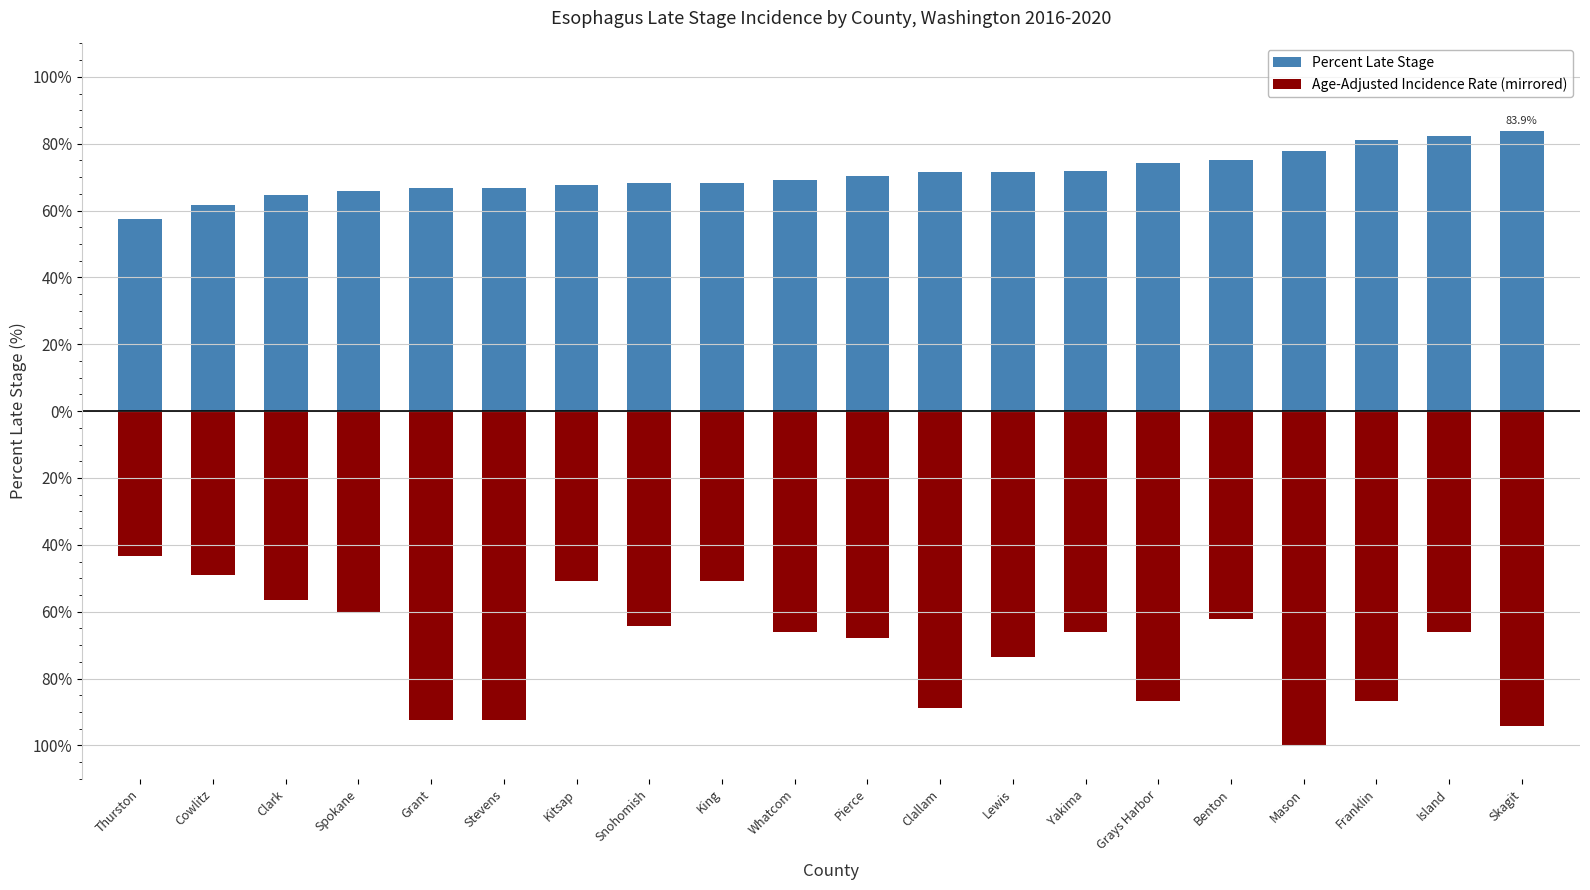

How many bars are there in each group?

2